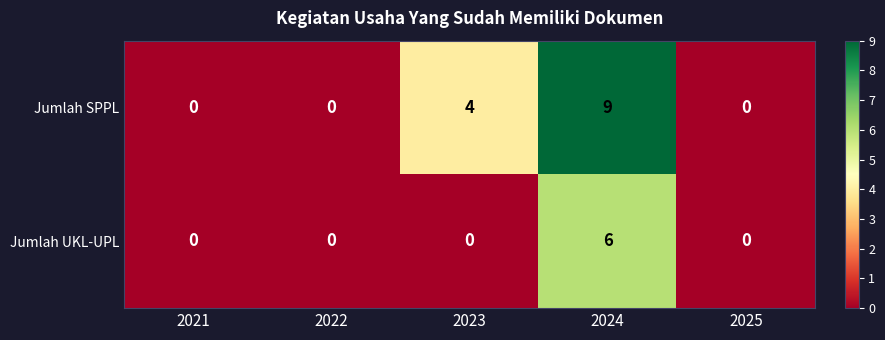

Rank the series by their maximum value, from highest to lowest.

Jumlah SPPL, Jumlah UKL-UPL